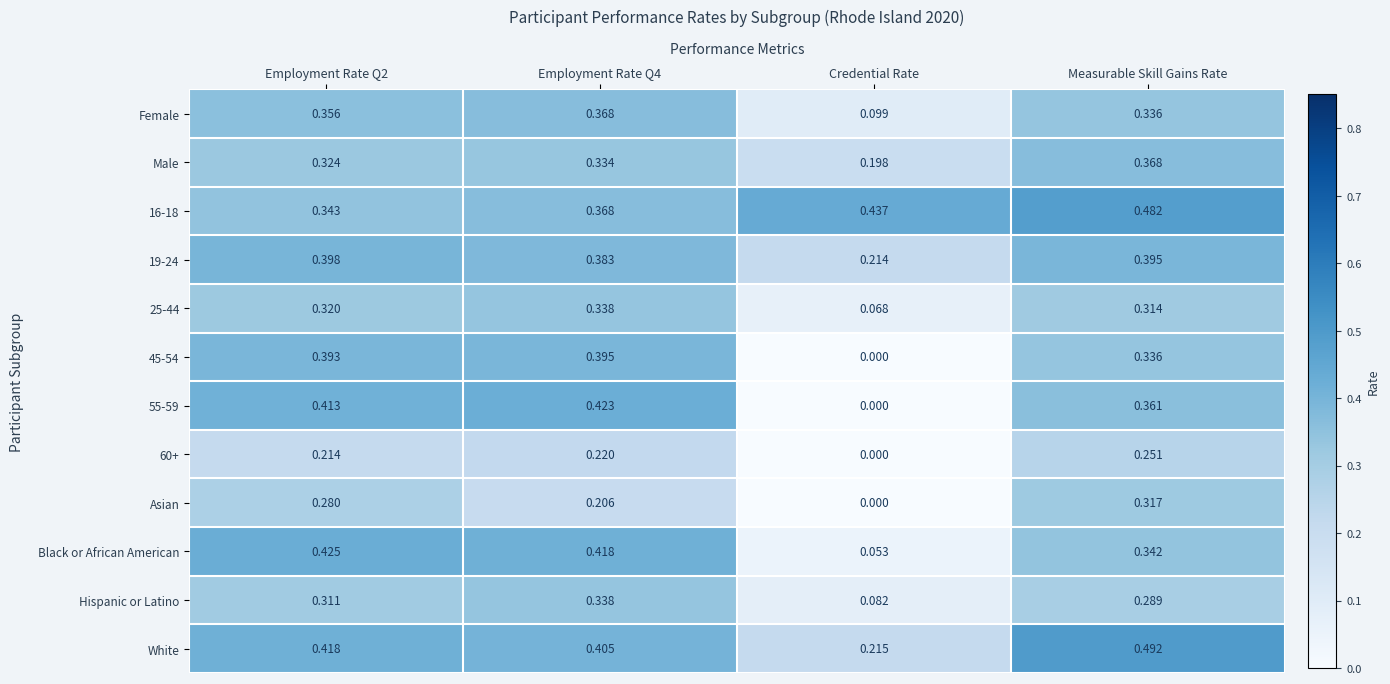

Which series has the widest spread of values?

55-59